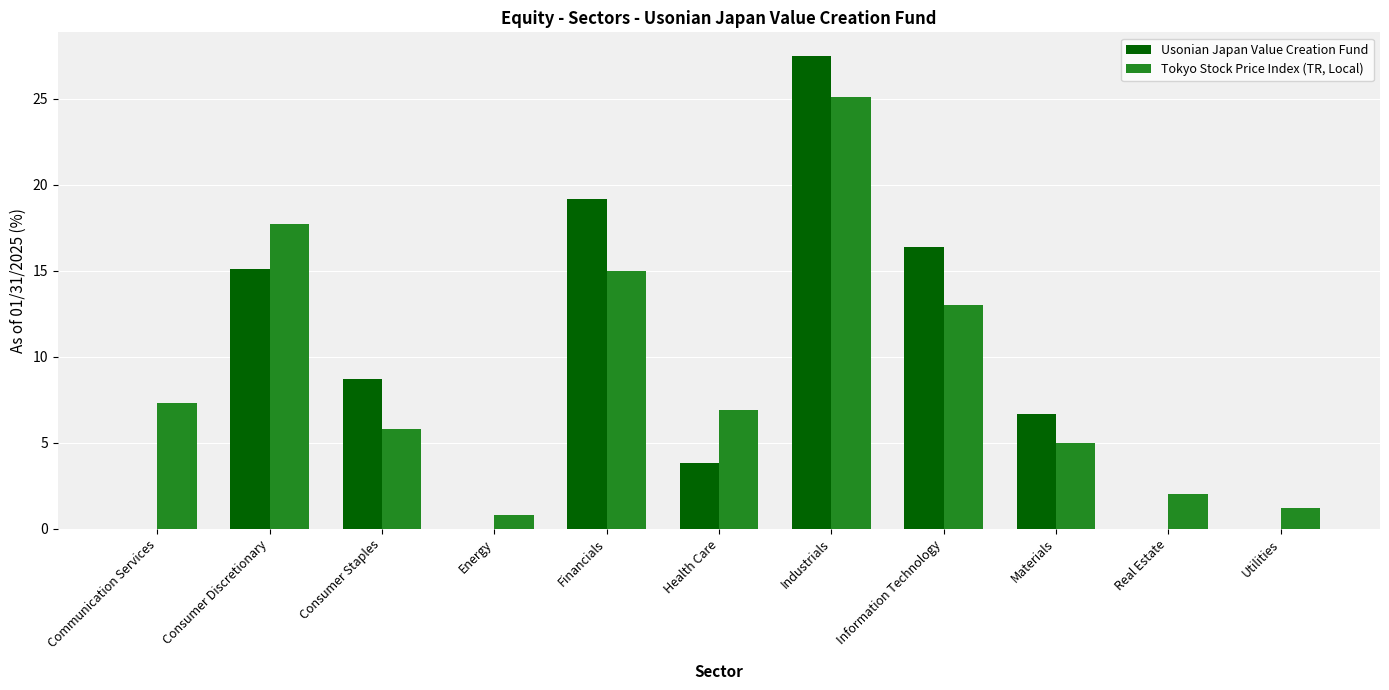

The value of Usonian Japan Value Creation Fund at Materials is 6.7. True or false?

True